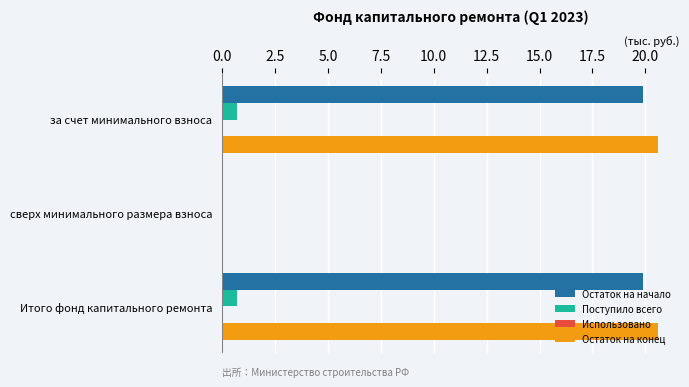

Between сверх минимального размера взноса and Итого фонд капитального ремонта, which series saw the biggest shift?

Остаток на конец